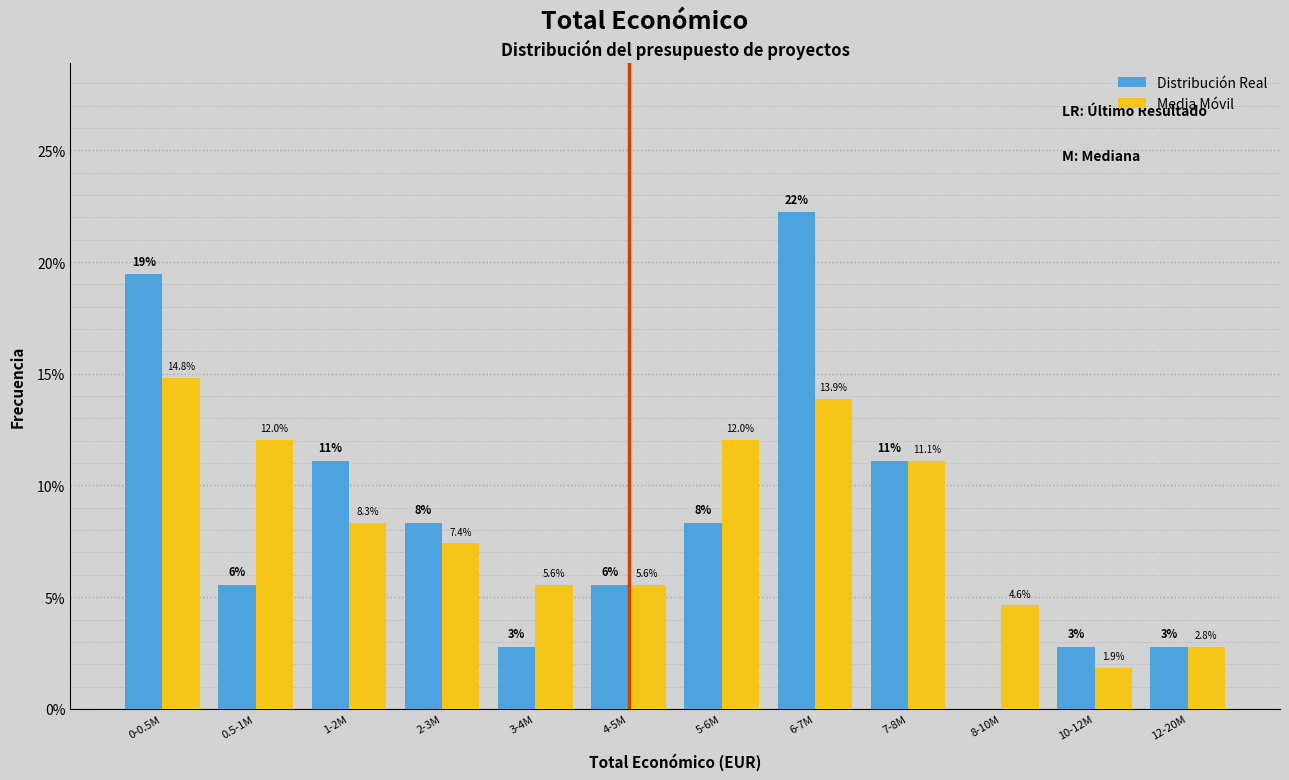

Reading left to right, what are all the values shown in this chart?

Distribución Real: 0-0.5M=19.4	0.5-1M=5.6	1-2M=11.1	2-3M=8.3	3-4M=2.8	4-5M=5.6	5-6M=8.3	6-7M=22.2	7-8M=11.1	8-10M=0.0	10-12M=2.8	12-20M=2.8
Media Móvil: 0-0.5M=14.8	0.5-1M=12.0	1-2M=8.3	2-3M=7.4	3-4M=5.6	4-5M=5.6	5-6M=12.0	6-7M=13.9	7-8M=11.1	8-10M=4.6	10-12M=1.9	12-20M=2.8